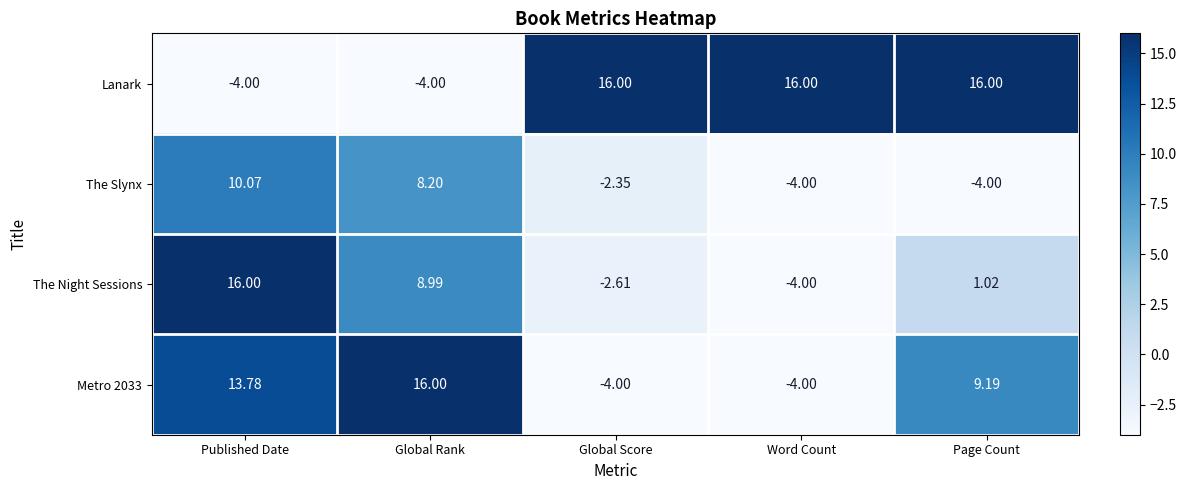

At which category is the sum across all series the highest?

Published Date